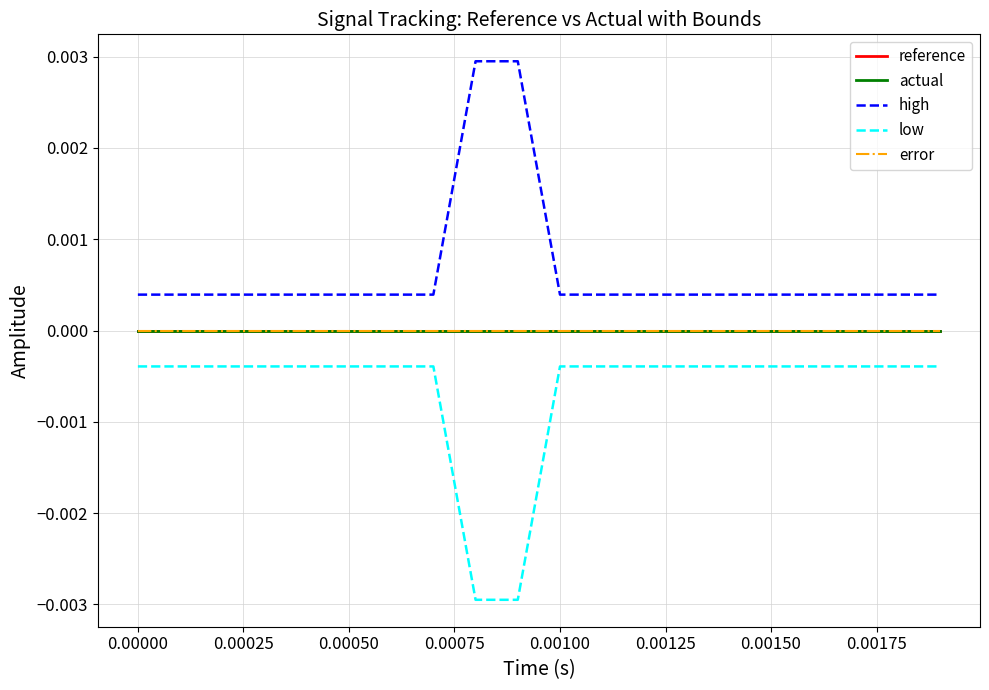

Does the chart have visible grid lines?

Yes